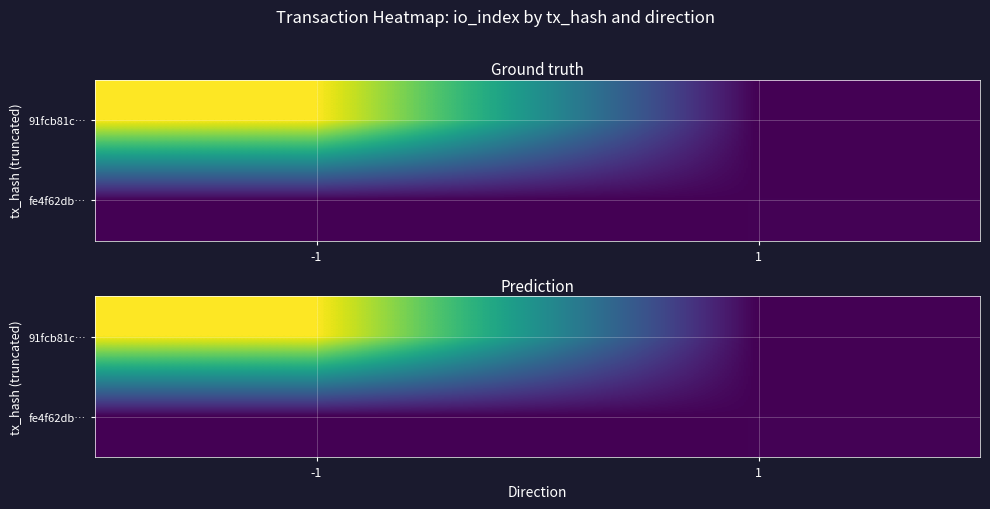

At which label does 91fcb81c… reach its minimum?

1